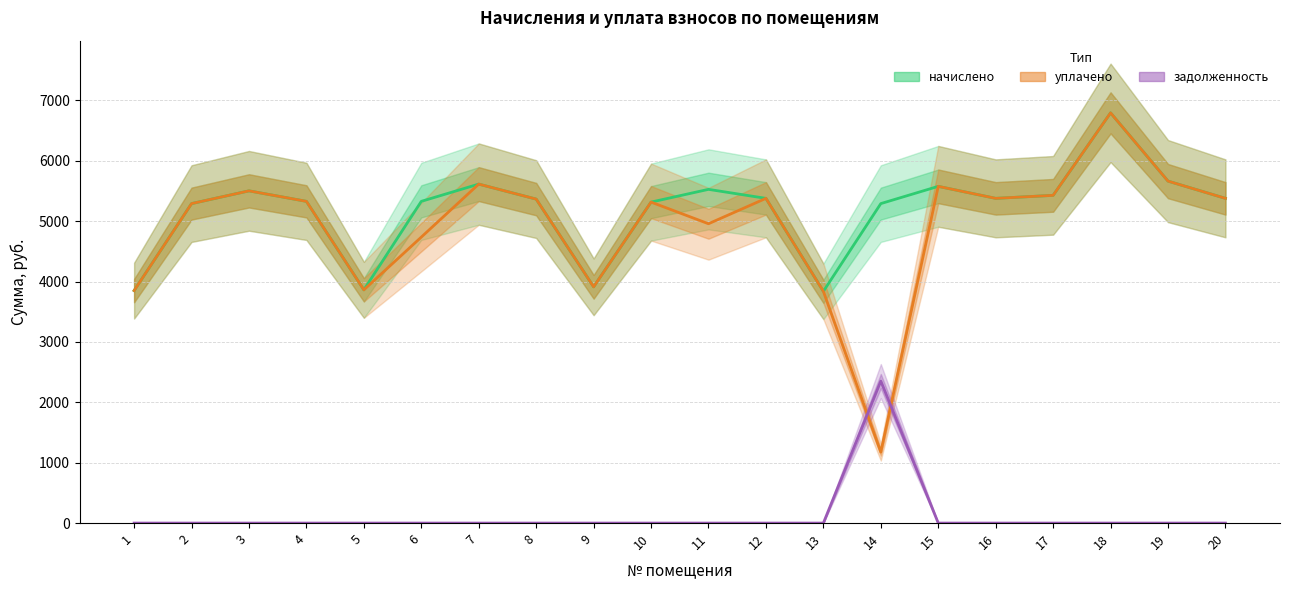

At which label does начислено reach its minimum?

13